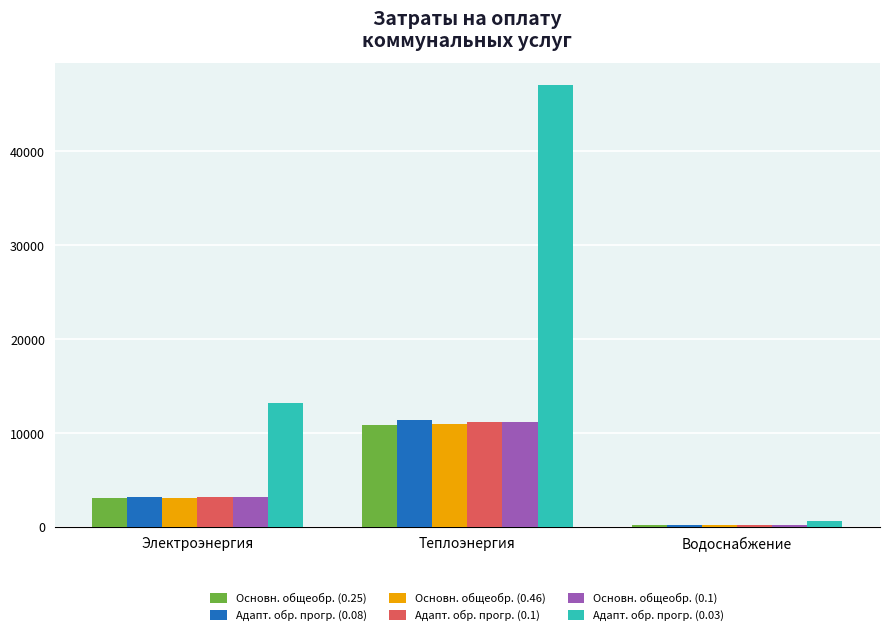

Is it true that Адапт. обр. прогр. (0.1) equals 5396.0 at Электроэнергия?

False